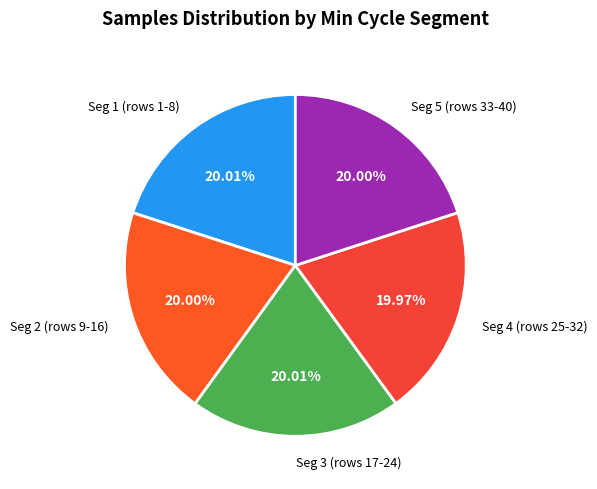

Does any single category account for the majority?

No